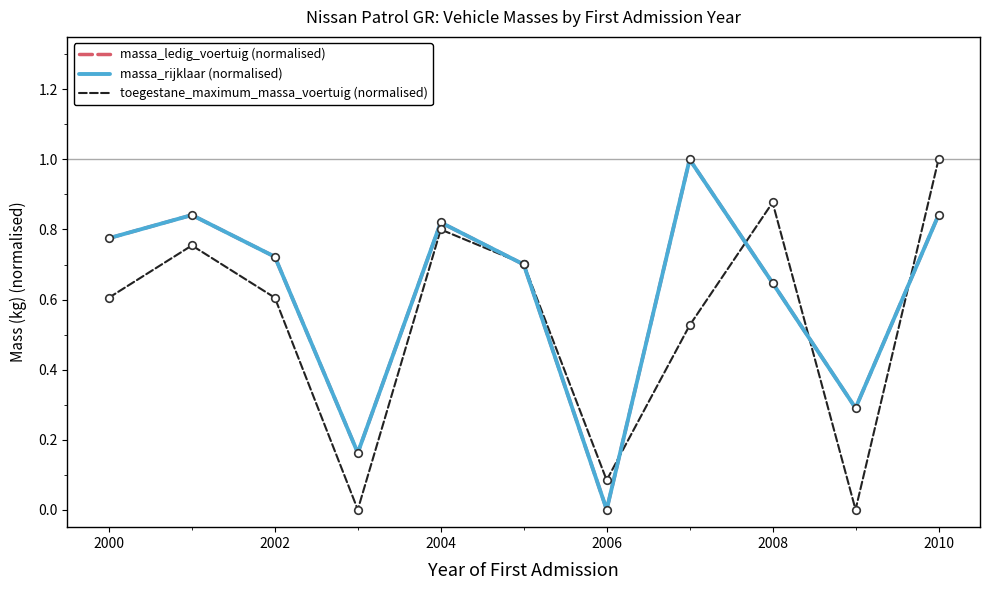

At how many categories does at least one series exceed 0?

11